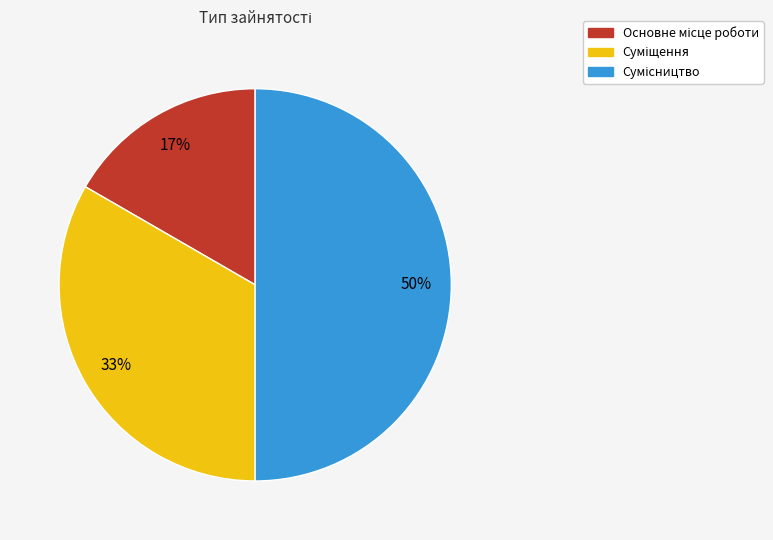

How many segments does this pie chart have?

3